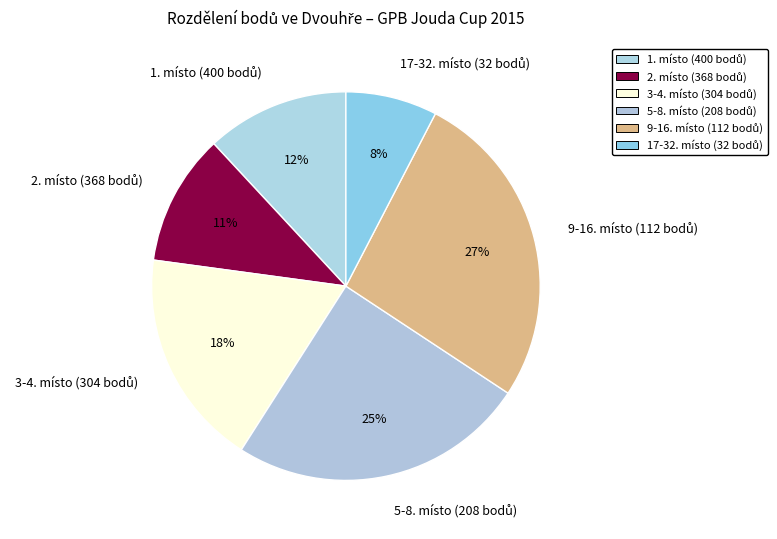

To the nearest percent, what is the difference between the largest and smallest slice percentages?

19%